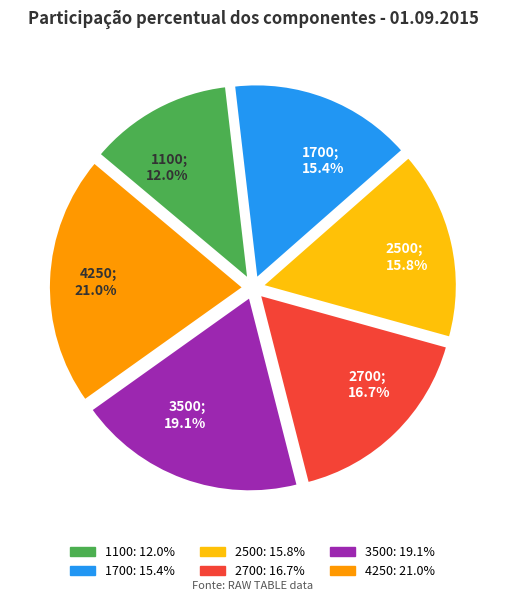

Combined, do 3500 and 2700 account for over 50%?

No